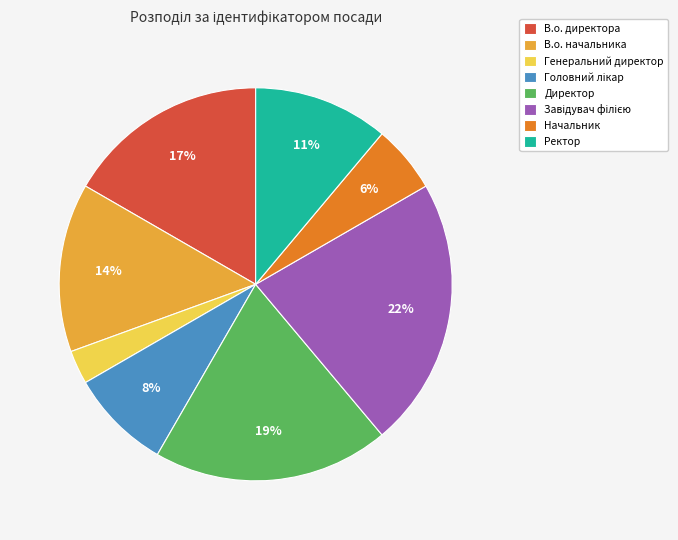

To the nearest percent, what is the difference between the В.о. директора and Ректор slice percentages?

6%